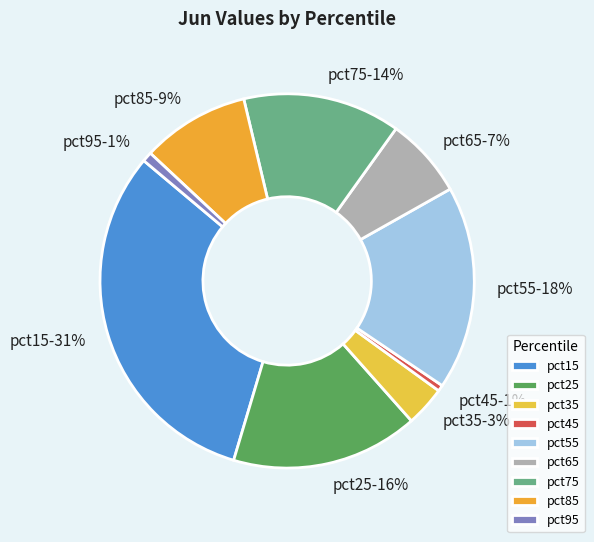

What percentage is the pct85 slice, to the nearest percent?

9%